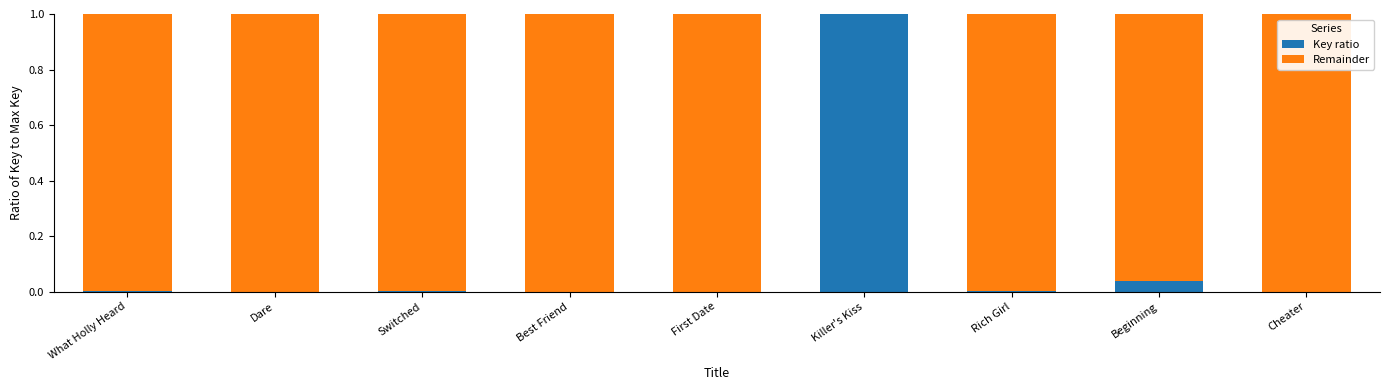

The value of Key ratio at Dare is 0.0. True or false?

True